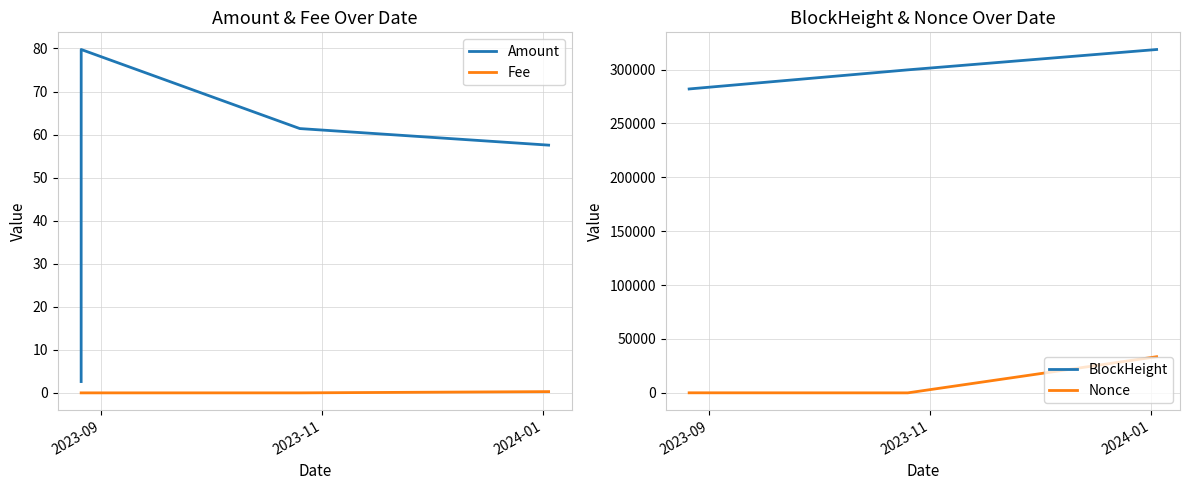

What is the lowest value of the Amount series?

2.6